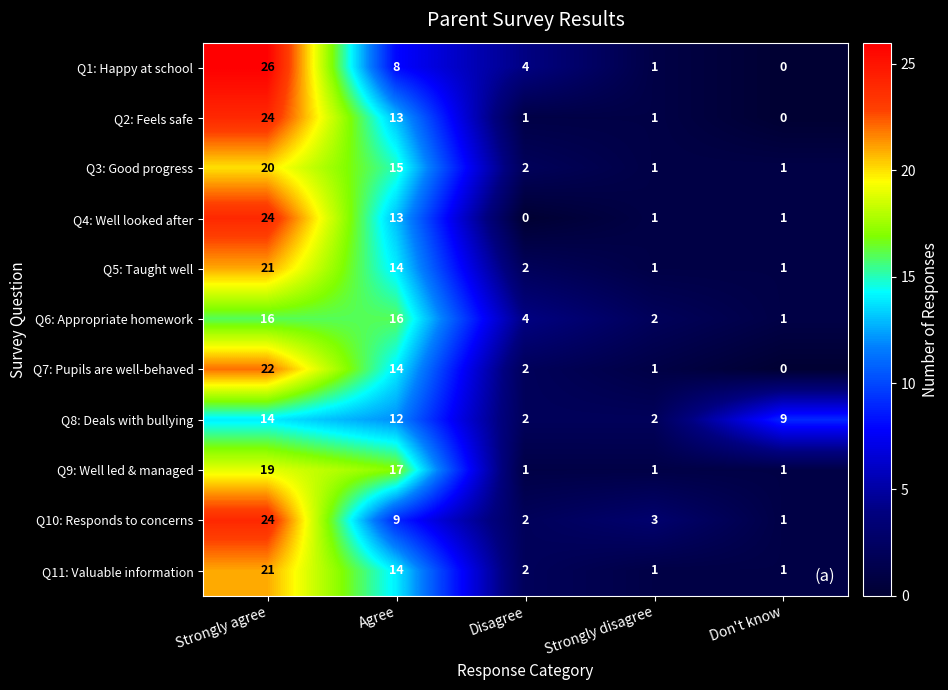

The value of Q11: Valuable information at Agree is 14. True or false?

True